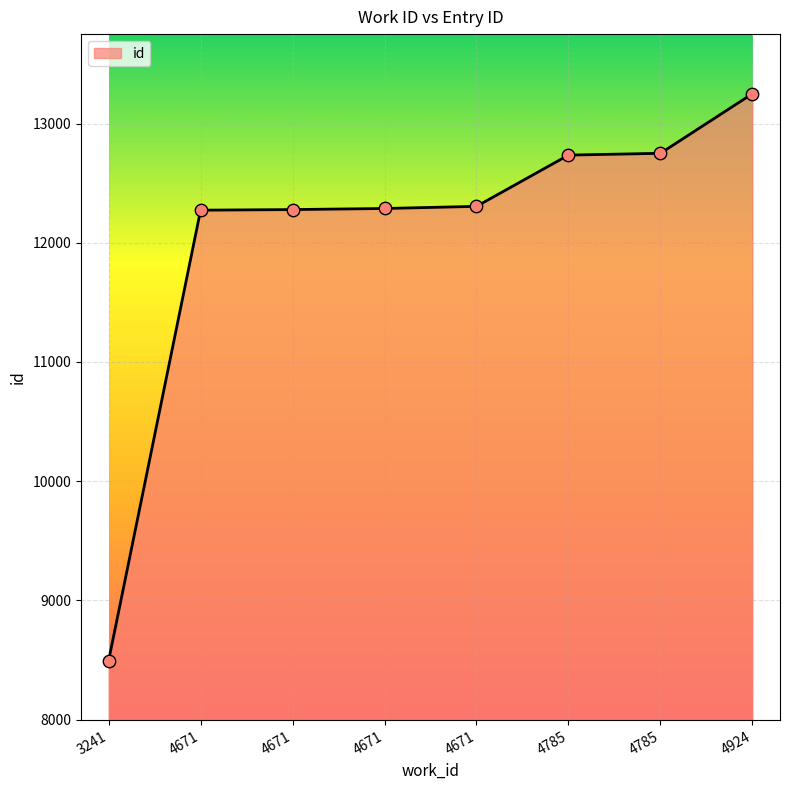

How many lines are shown in the chart?

1